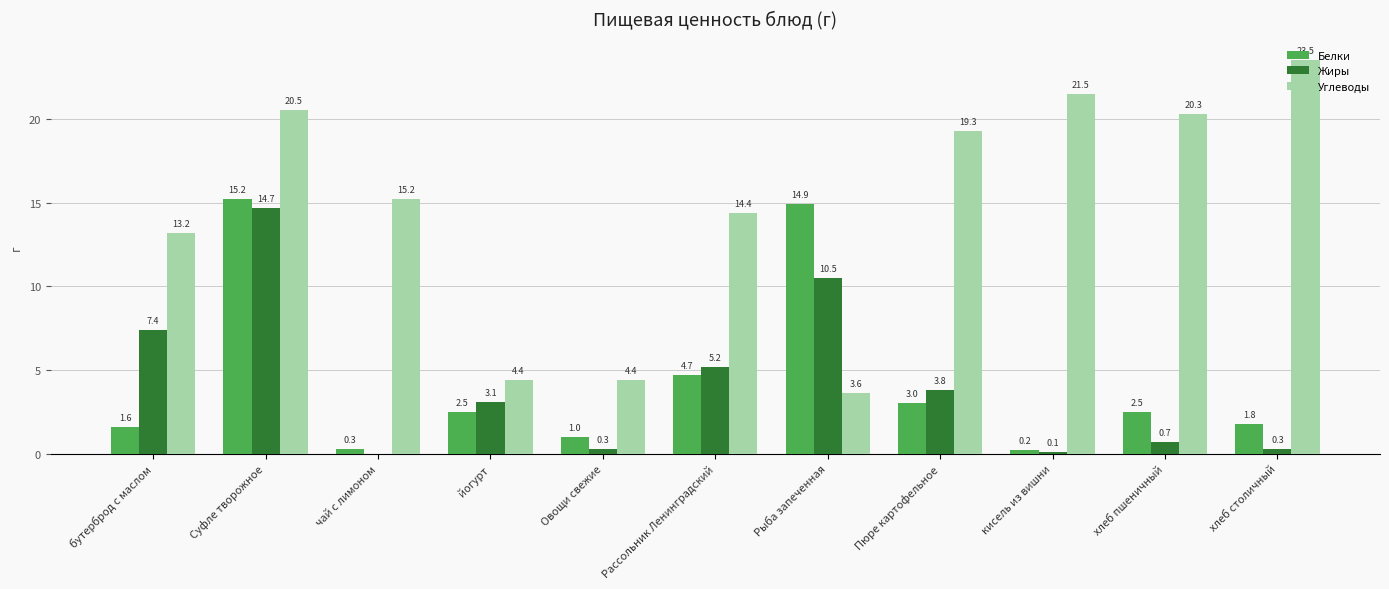

What are all the series names shown in the legend?

Белки, Жиры, Углеводы